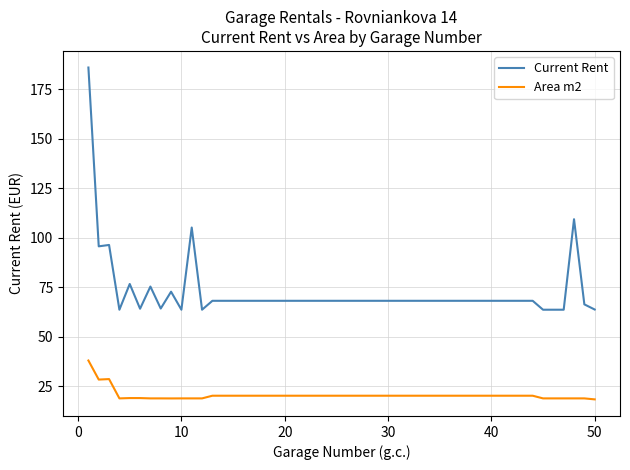

List the series in order of their peak value, highest first.

Current Rent, Area m2